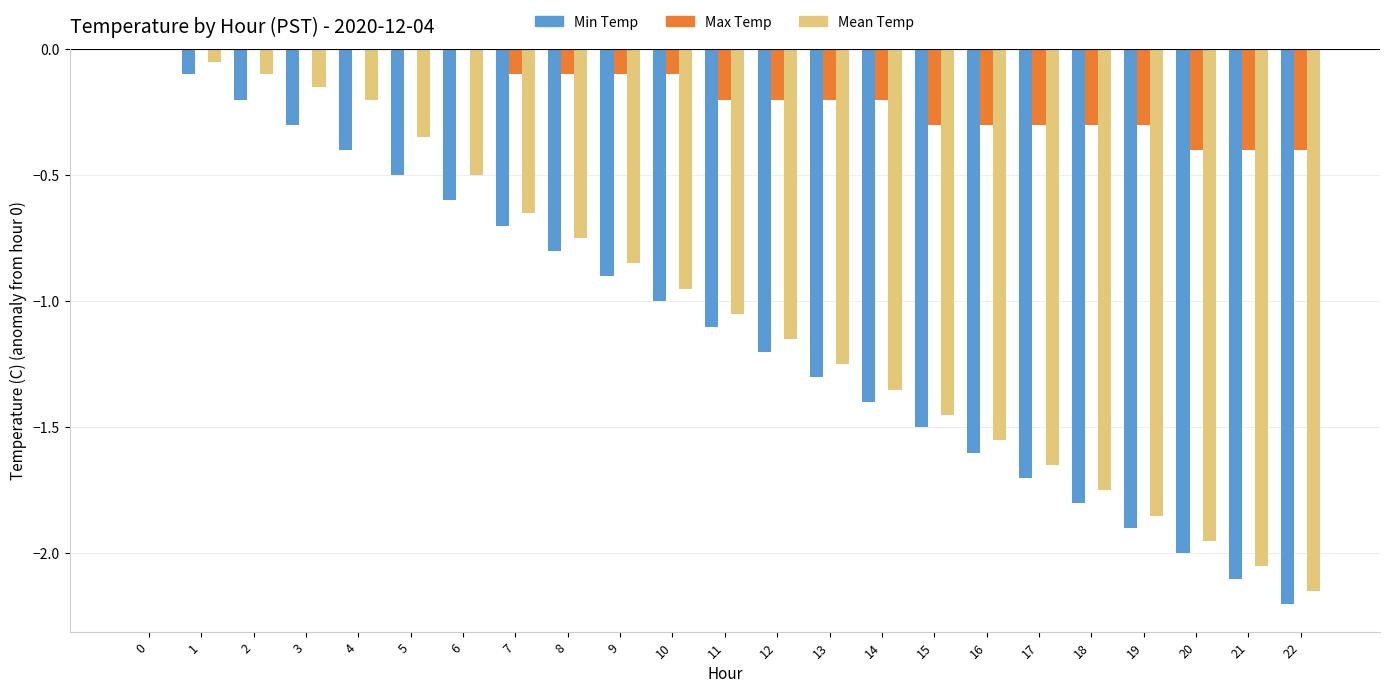

What is the sum of all Min Temp values?

-25.3